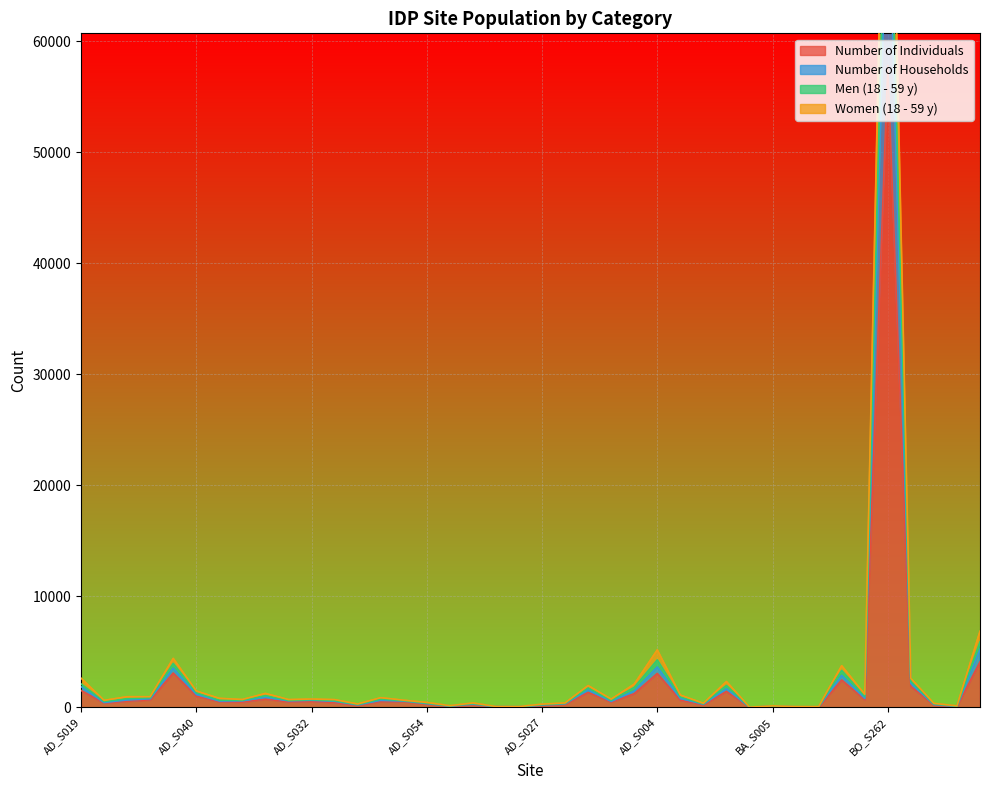

What are all the series names shown in the legend?

Number of Individuals, Number of Households, Men (18 - 59 y), Women (18 - 59 y)